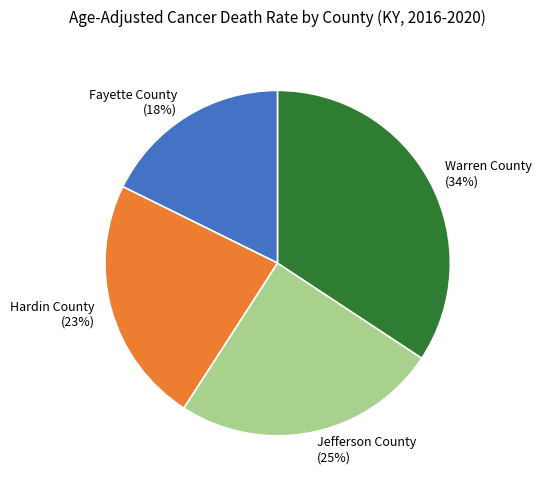

To the nearest percent, what is the difference between the Hardin County and Jefferson County slice percentages?

2%